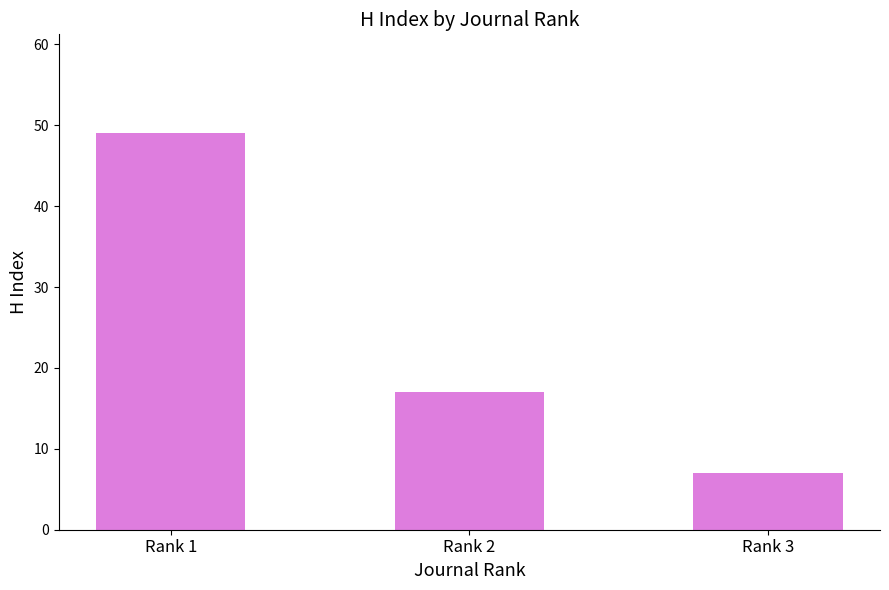

Count the values in the range 7 to 49.

3